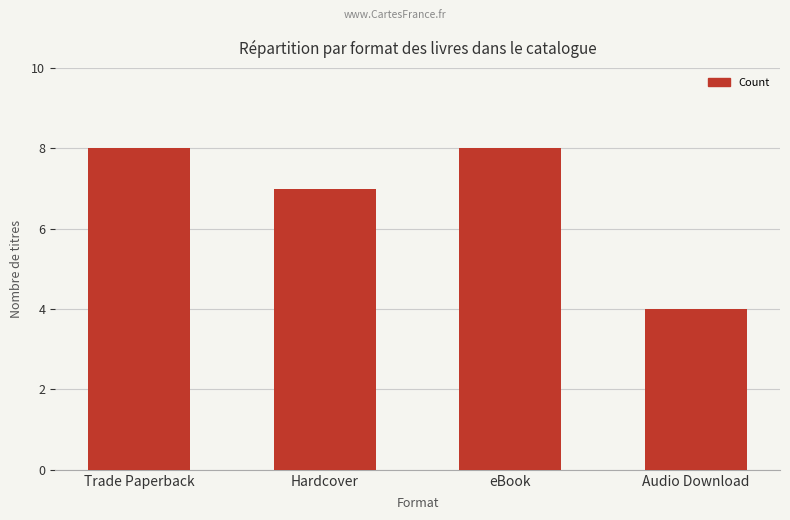

What is the label of the 1st bar from the left?

Trade Paperback